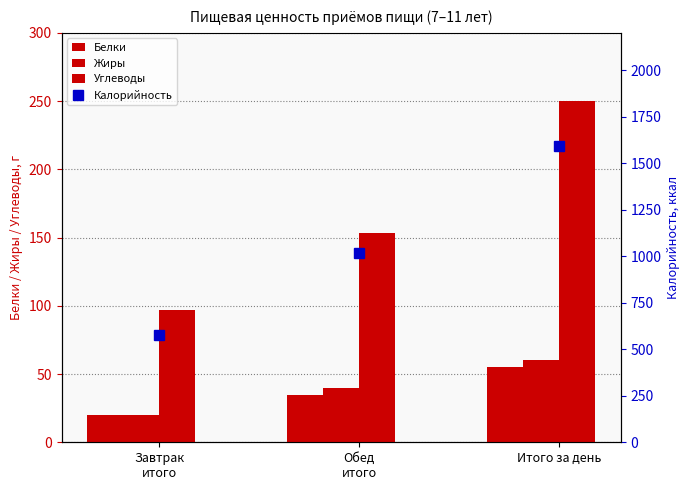

Is the value of Жиры at Завтрак
итого greater than the value of Белки at Обед
итого?

No